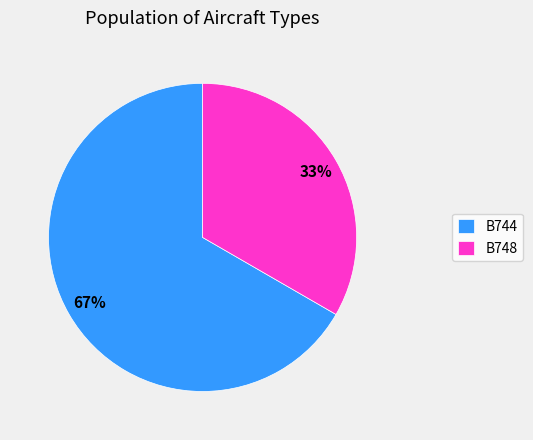

Between B748 and B744, which is larger?

B744